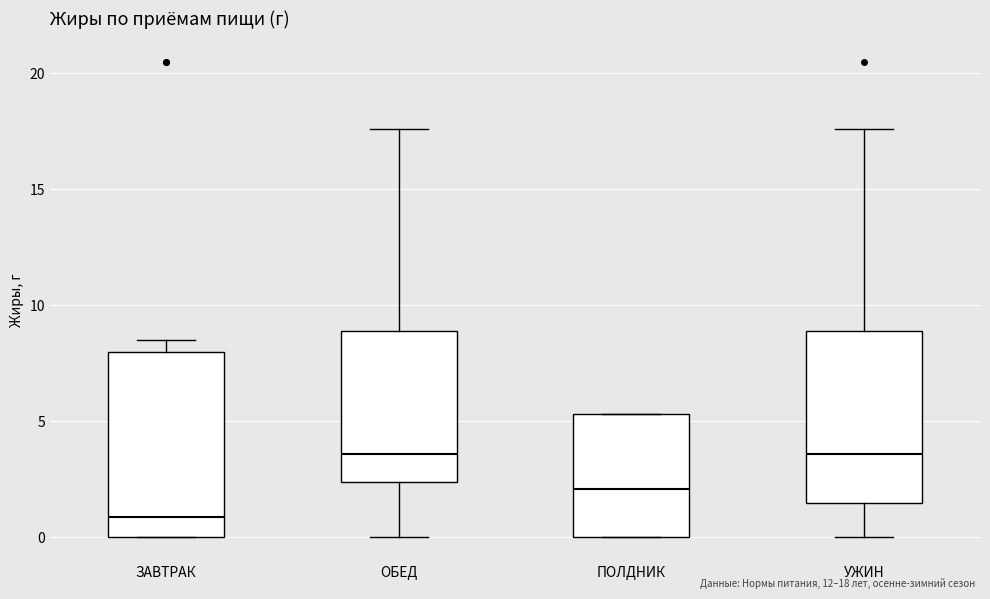

Which box has the lowest median line?

ЗАВТРАК